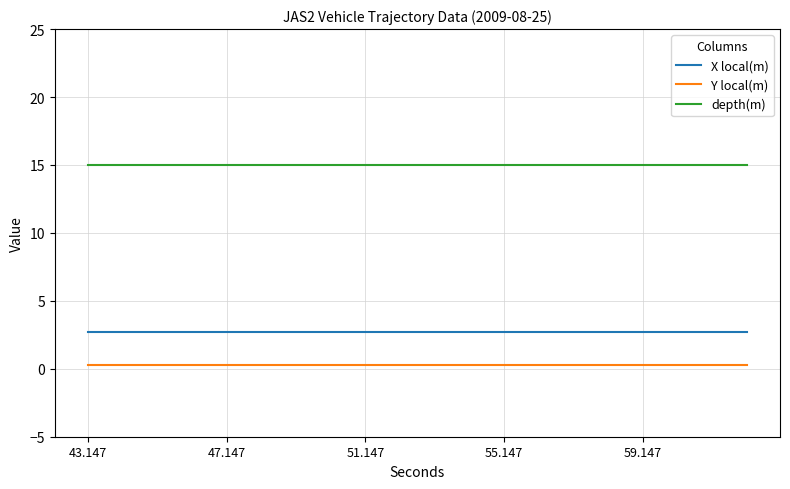

What is the maximum value shown in the chart?

15.0